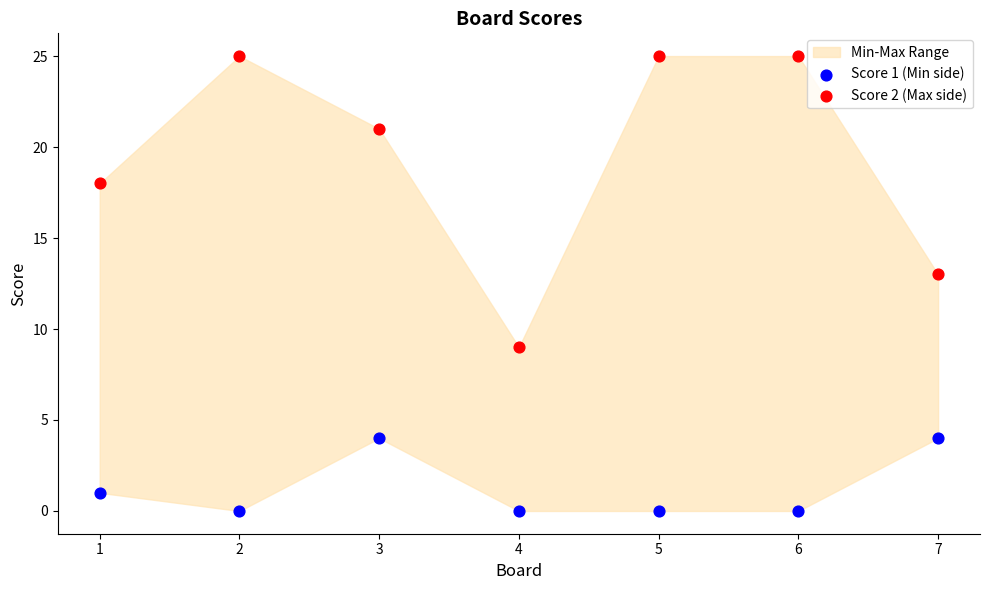

What is the X range (max minus min) for the scatter plot?

6